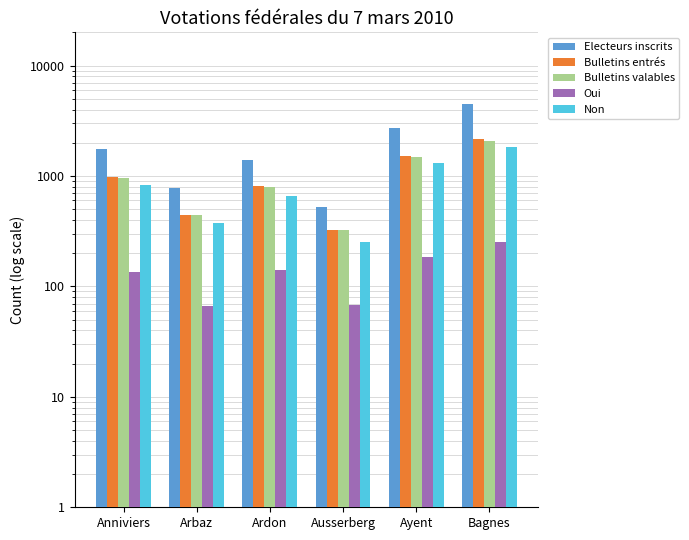

How many distinct data groups are displayed?

5